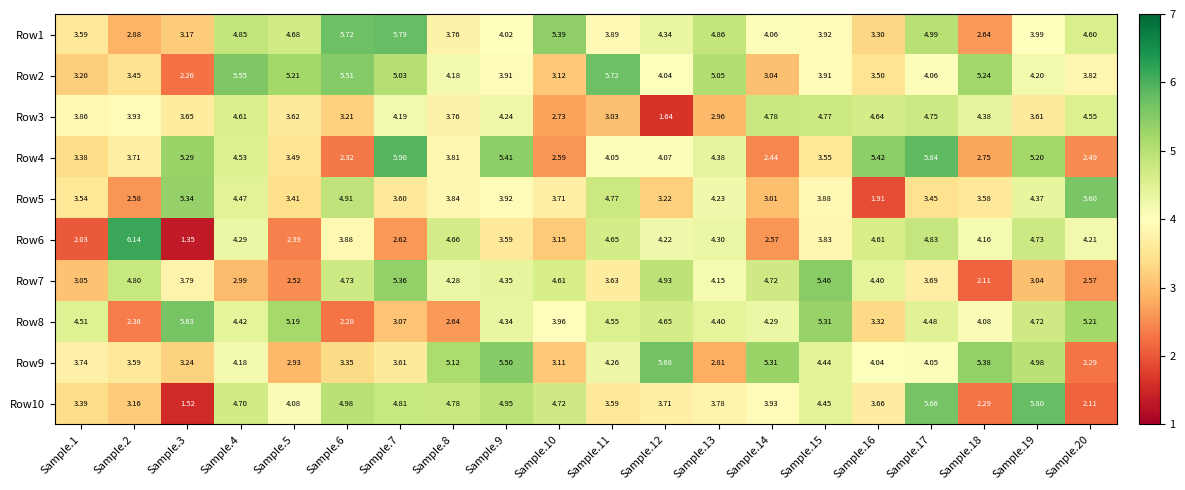

Rank the series by their maximum value, from lowest to highest.

Row3, Row7, Row5, Row8, Row9, Row2, Row1, Row10, Row4, Row6